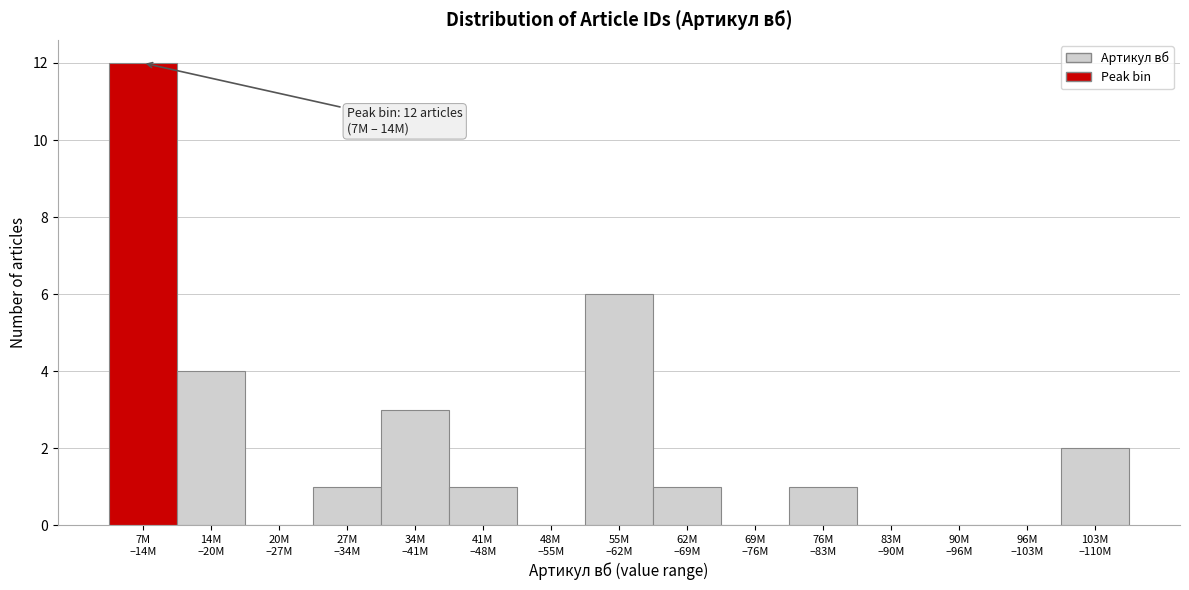

What is the maximum value shown in the chart?

12